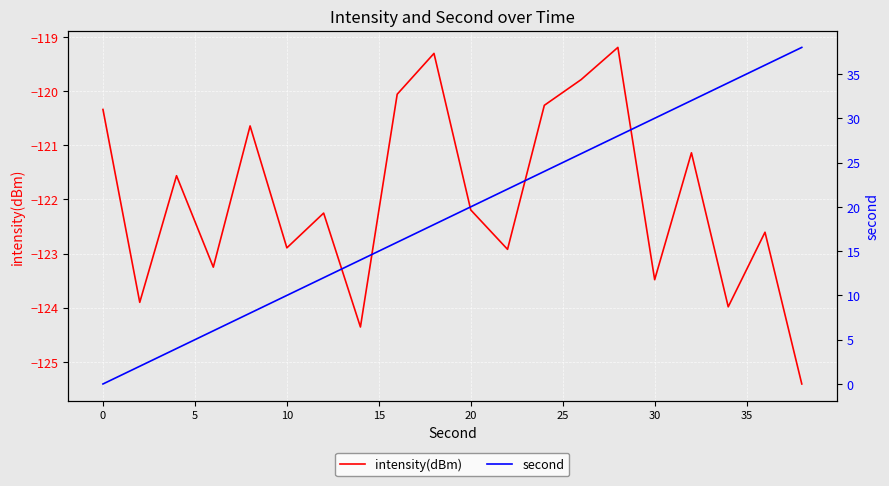

What is the minimum value for intensity(dBm)?

-125.4